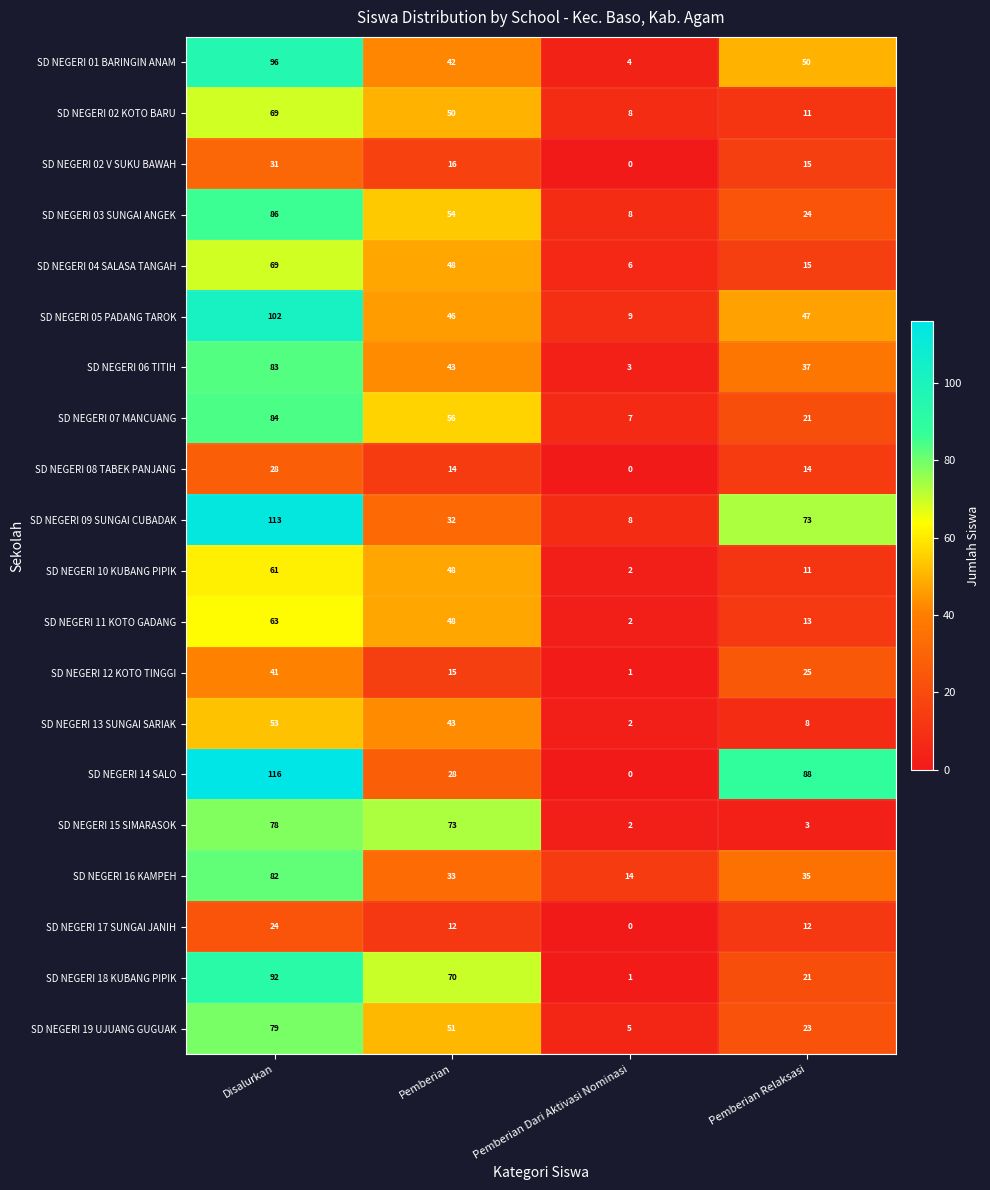

The value of SD NEGERI 15 SIMARASOK at Pemberian is 106. True or false?

False